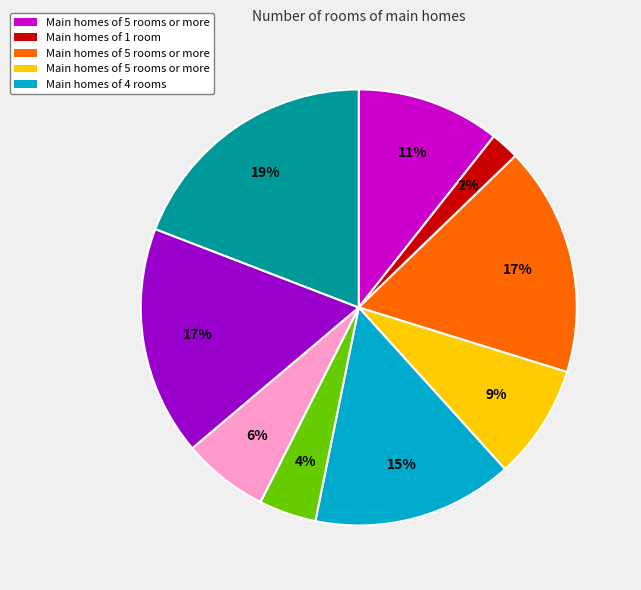

How many segments does this pie chart have?

9